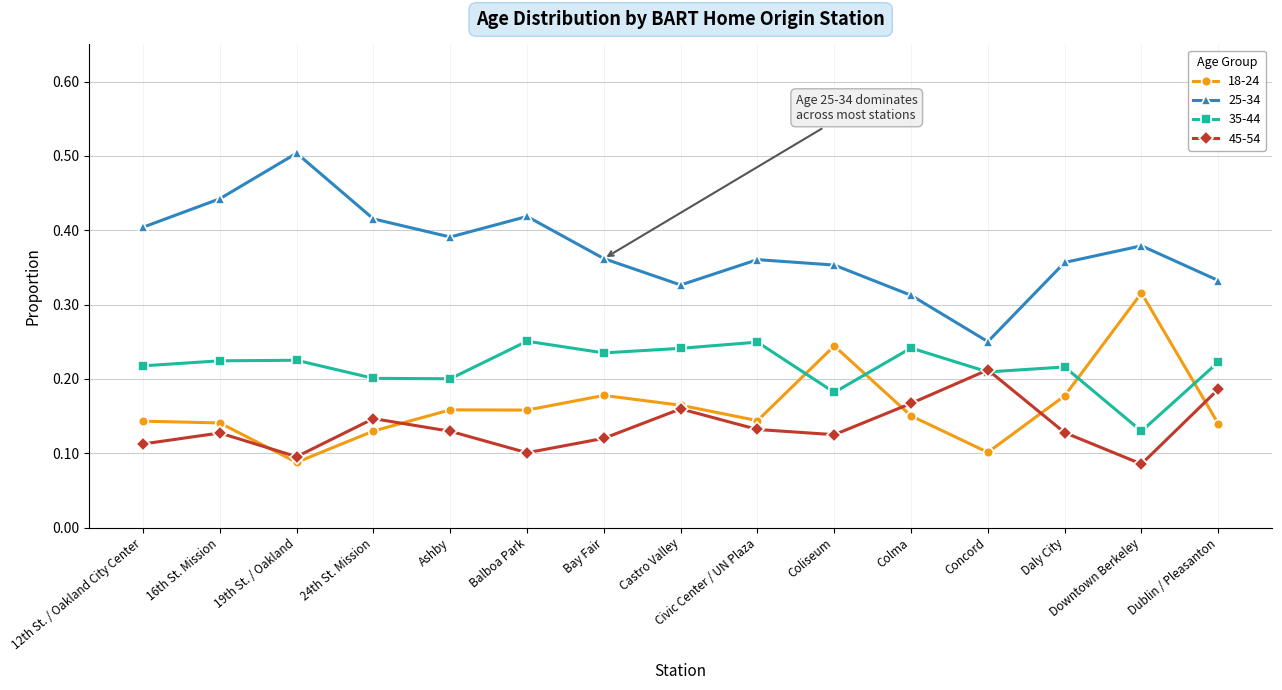

Is it true that 18-24 equals 0.2 at 16th St. Mission?

False